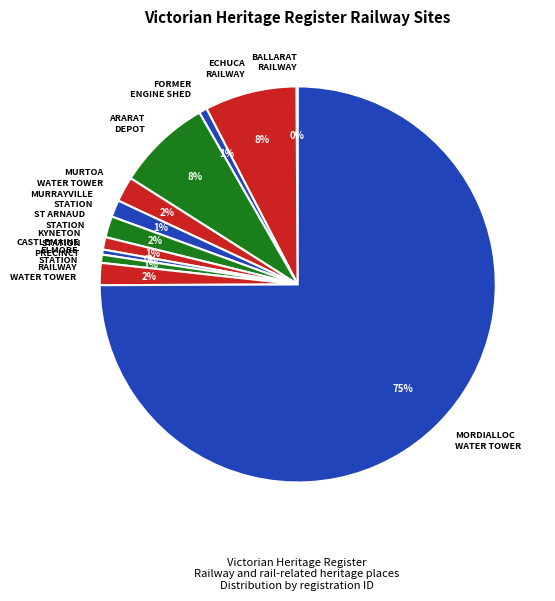

To the nearest percent, what portion does FORMER ENGINE SHED represent?

1%